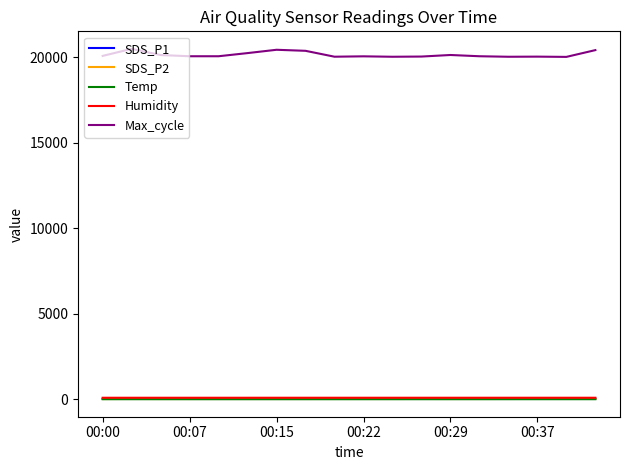

How many Humidity values are between 98 and 99?

18